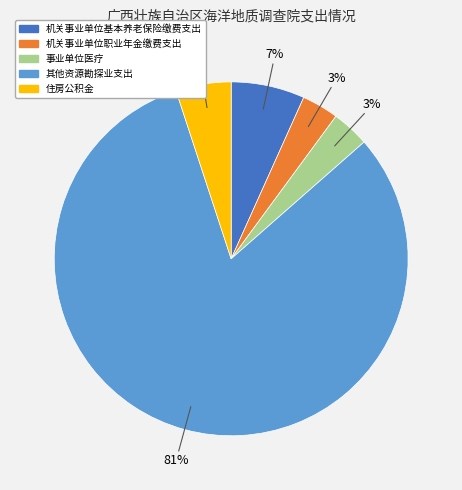

Do 事业单位医疗 and 机关事业单位职业年金缴费支出 together represent more than half of the pie?

No